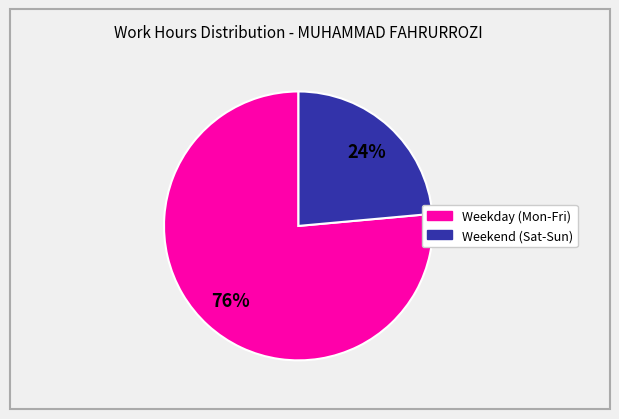

Does any single category account for the majority?

Yes